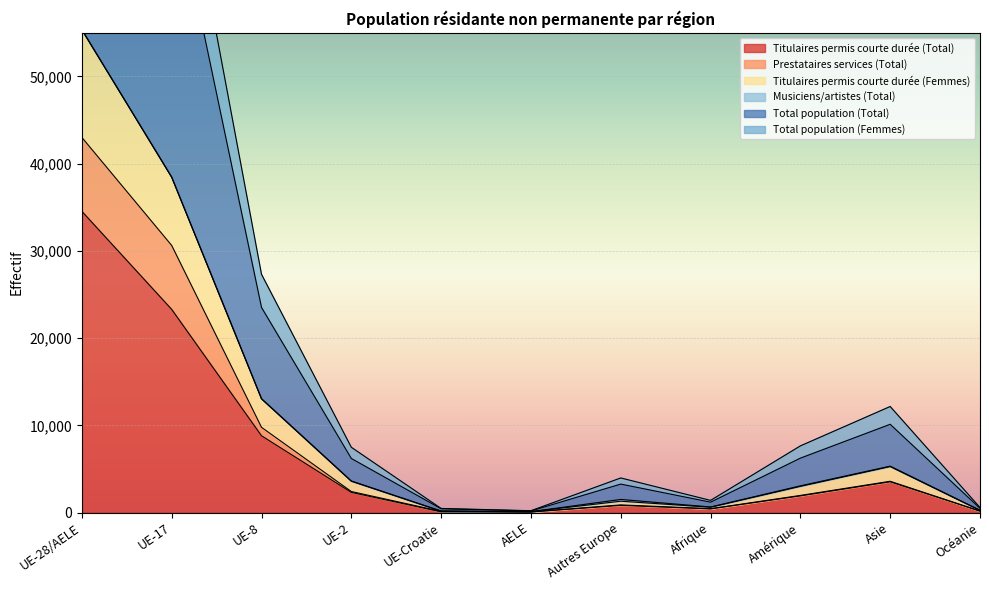

What is the average value of the Titulaires permis courte durée (Total) series?

6898